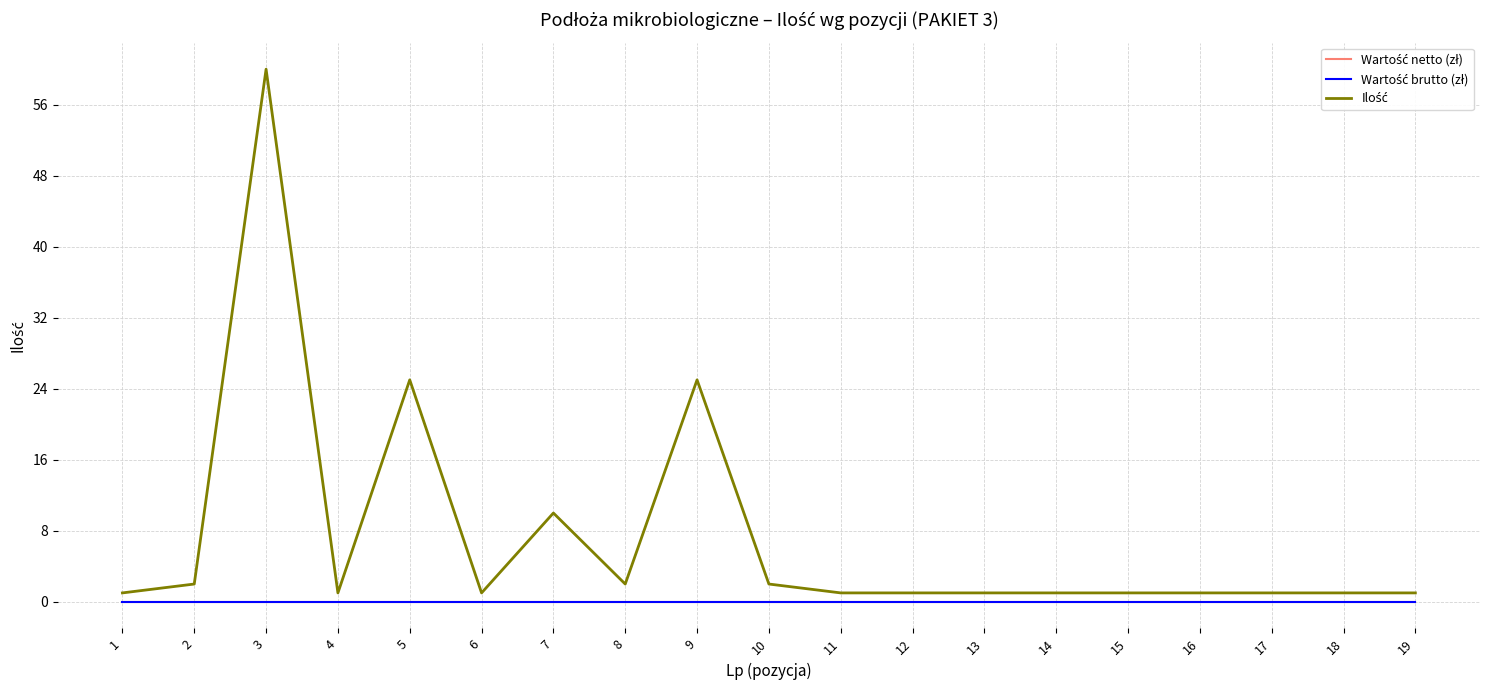

True or false: Wartość netto (zł) and Ilość intersect in this chart.

False